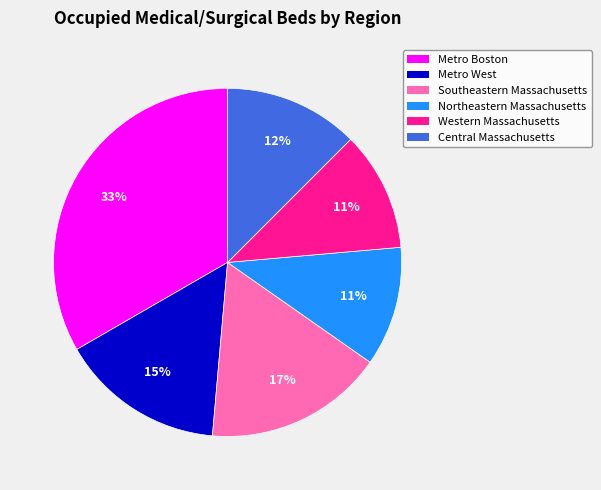

To the nearest percent, what is the average slice percentage?

17%